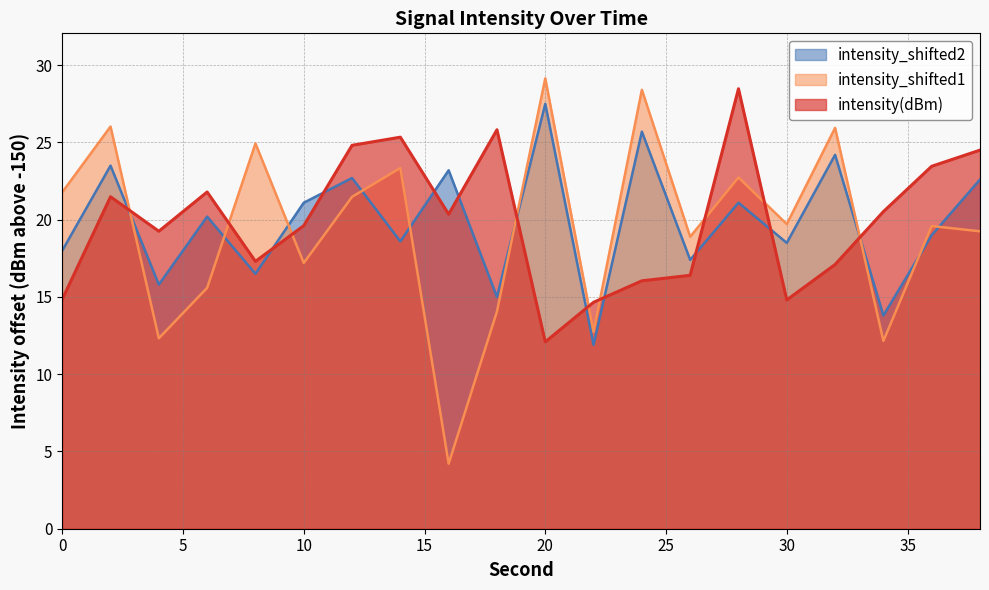

How many lines are shown in the chart?

3